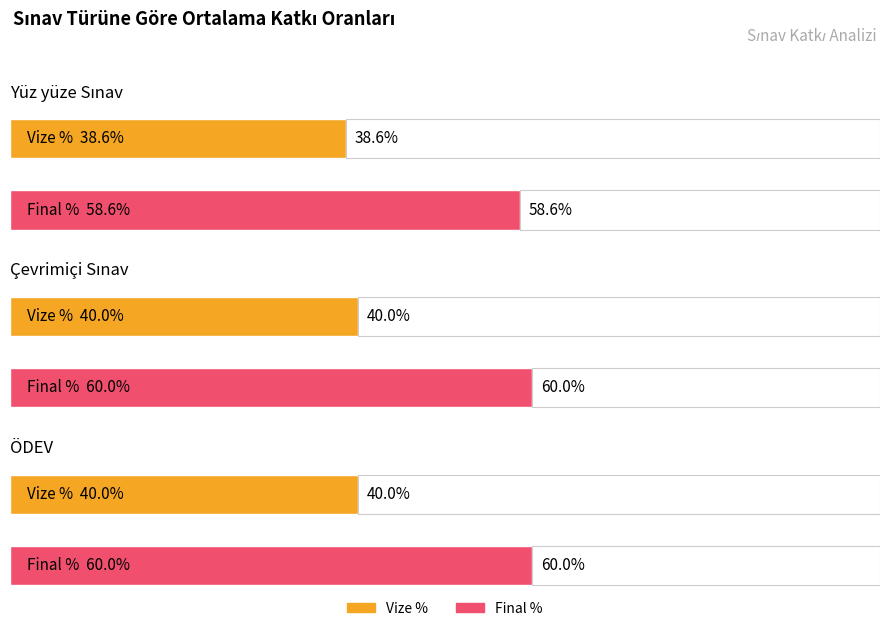

How many bars are there in each group?

2